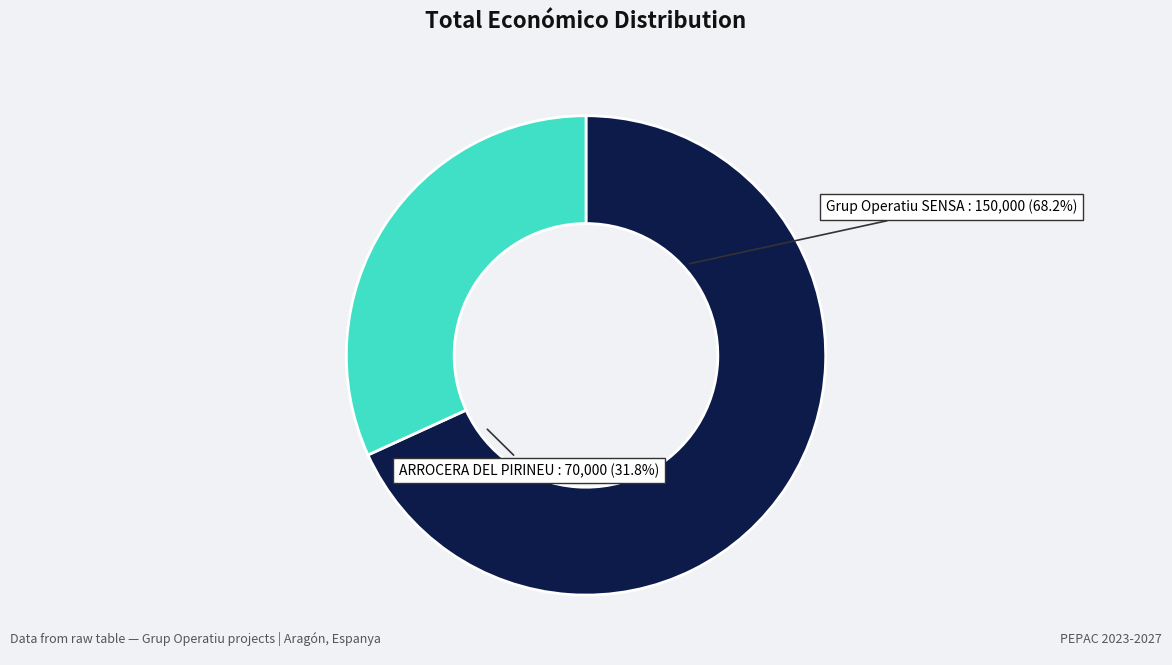

What percentage is NOT represented by Grup Operatiu SENSA?

31.8%